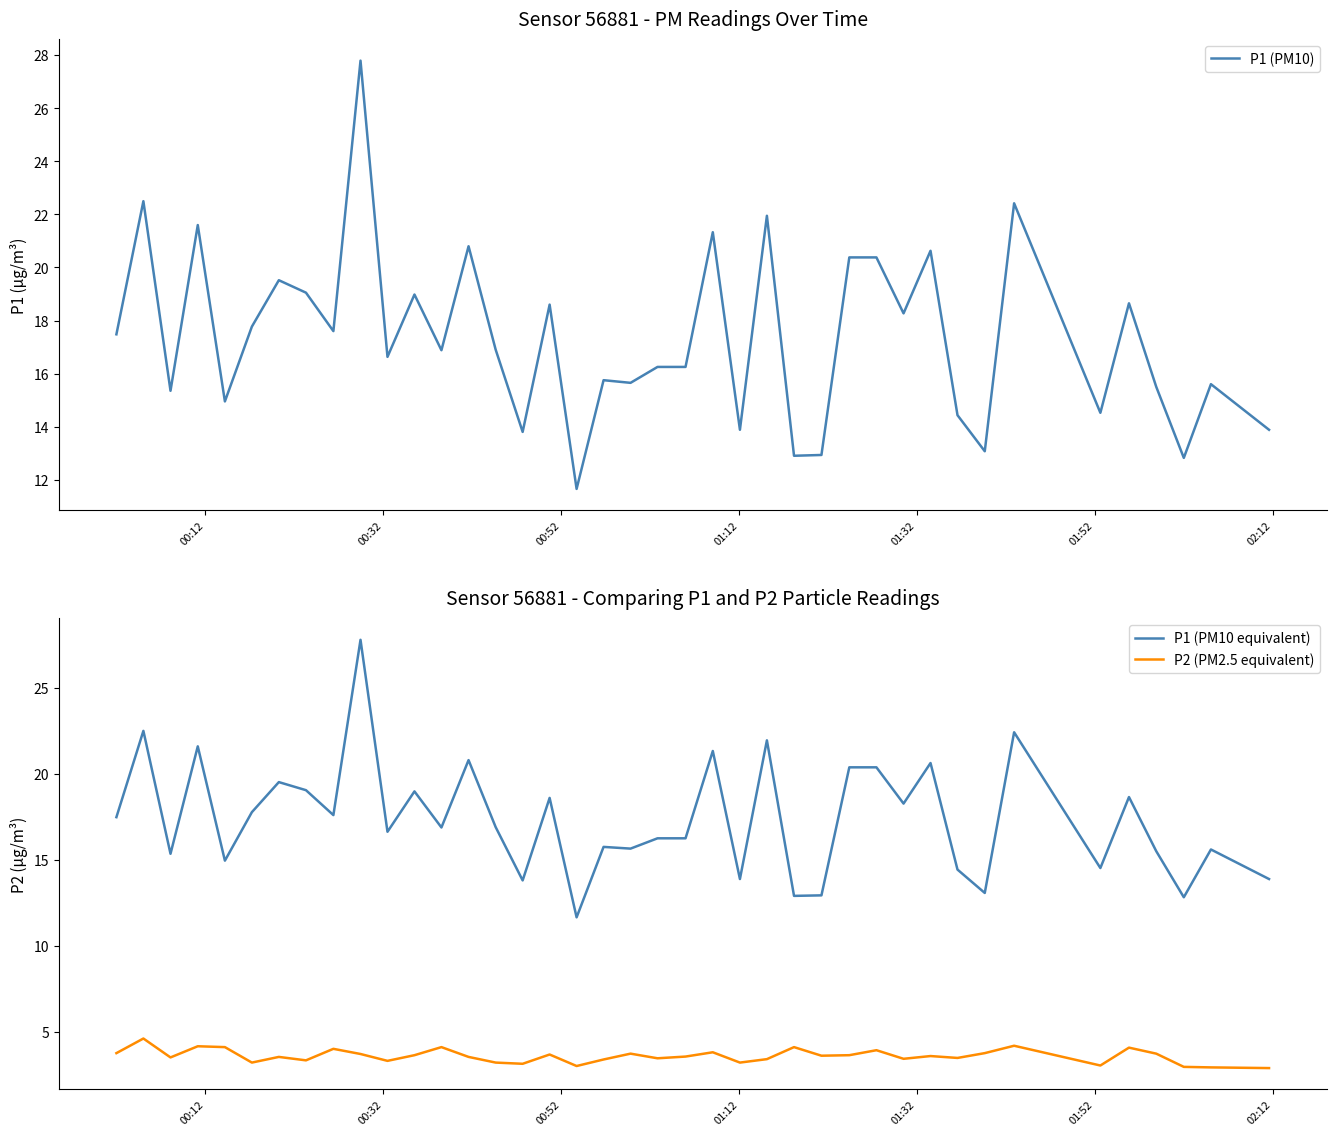

True or false: P2 (PM2.5 equivalent) and P1 (PM10 equivalent) cross at least once.

False